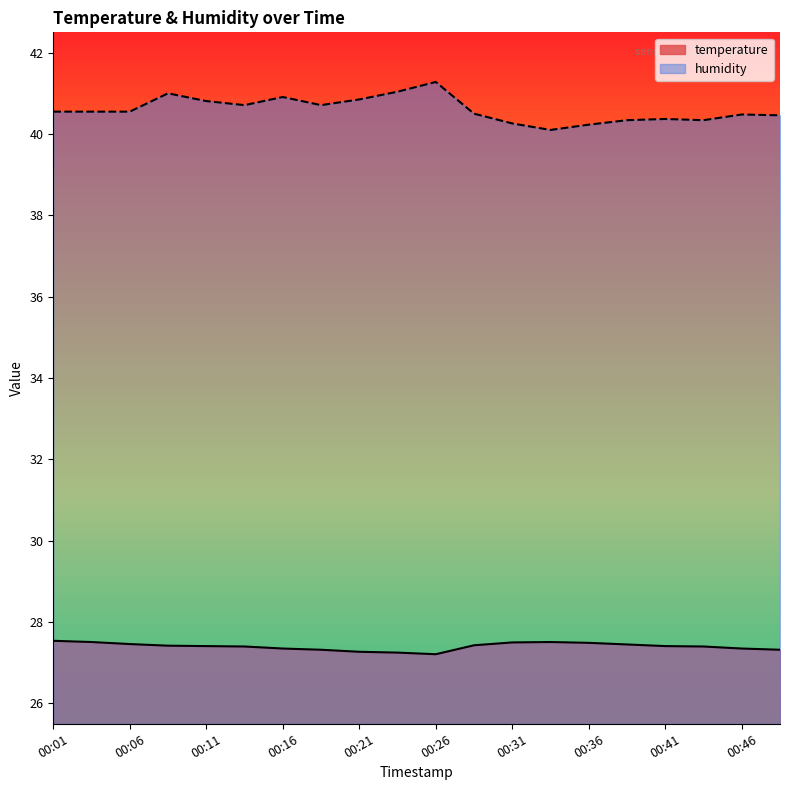

True or false: humidity and temperature cross at least once.

False